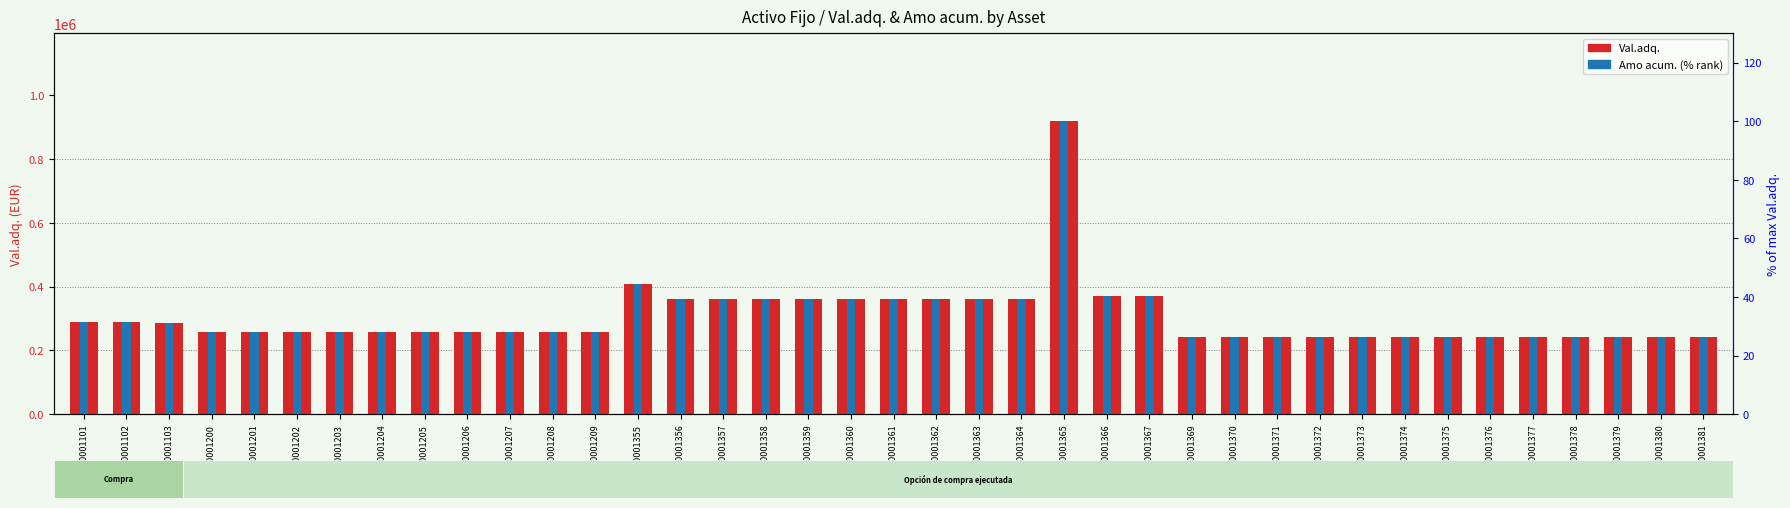

Which category has the highest value in the Val.adq. series?

400001365